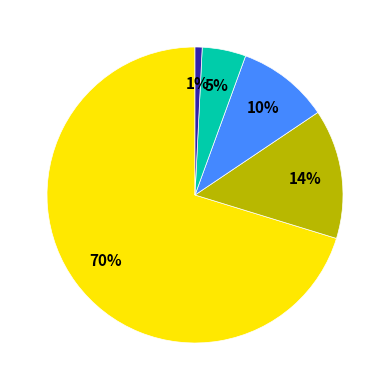

To the nearest percent, what is the average slice percentage?

20%